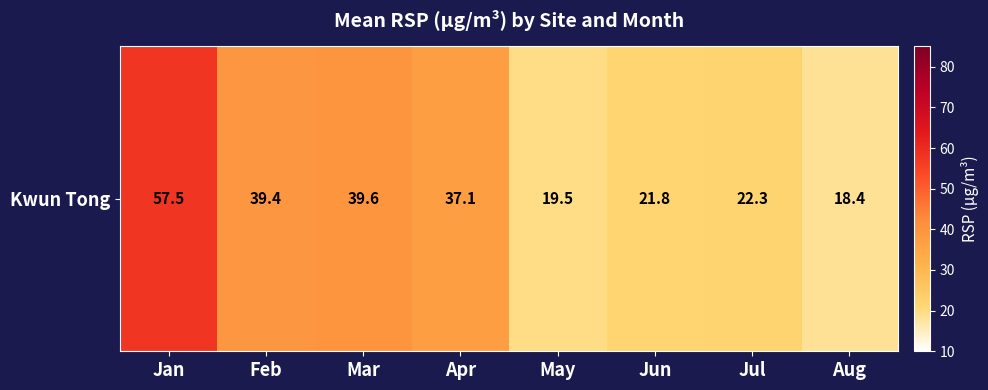

What is the ratio of the value at Mar to the value at Feb?

1.0